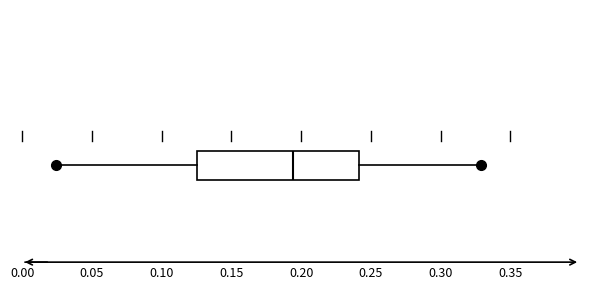

Transcribe this box plot: give where the median line is, the range the box spans, and where the two whiskers end, as read against the x-axis. The values are not printed on the chart, so give them approximately, as read against the axis.

median 0.195, box 0.125 to 0.240, whiskers 0.025 to 0.330